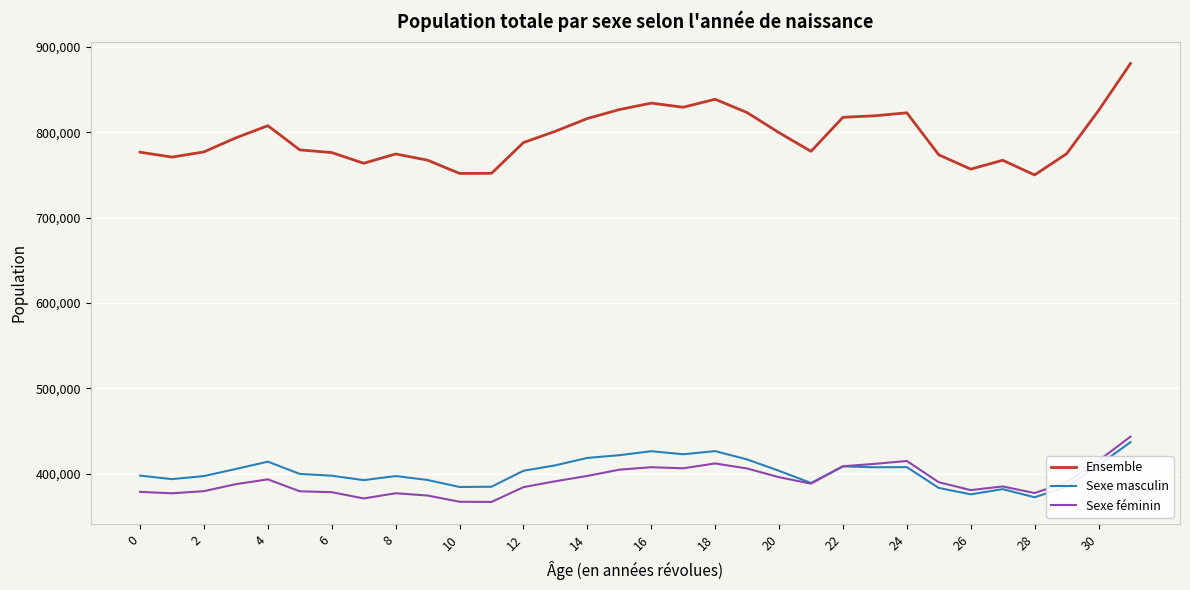

Which series has the largest total across all categories?

Ensemble